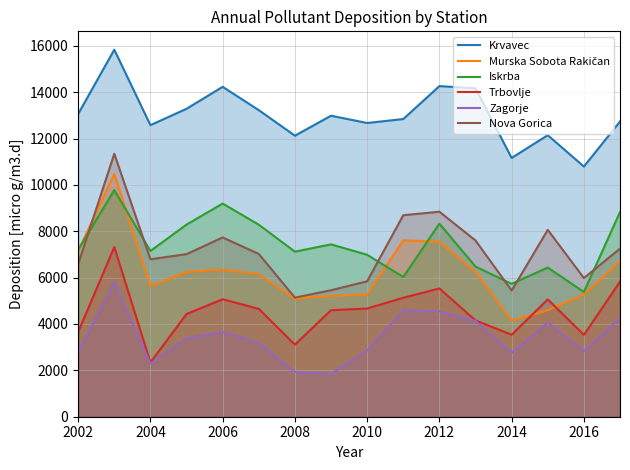

What is the highest value of the Zagorje series?

5800.8